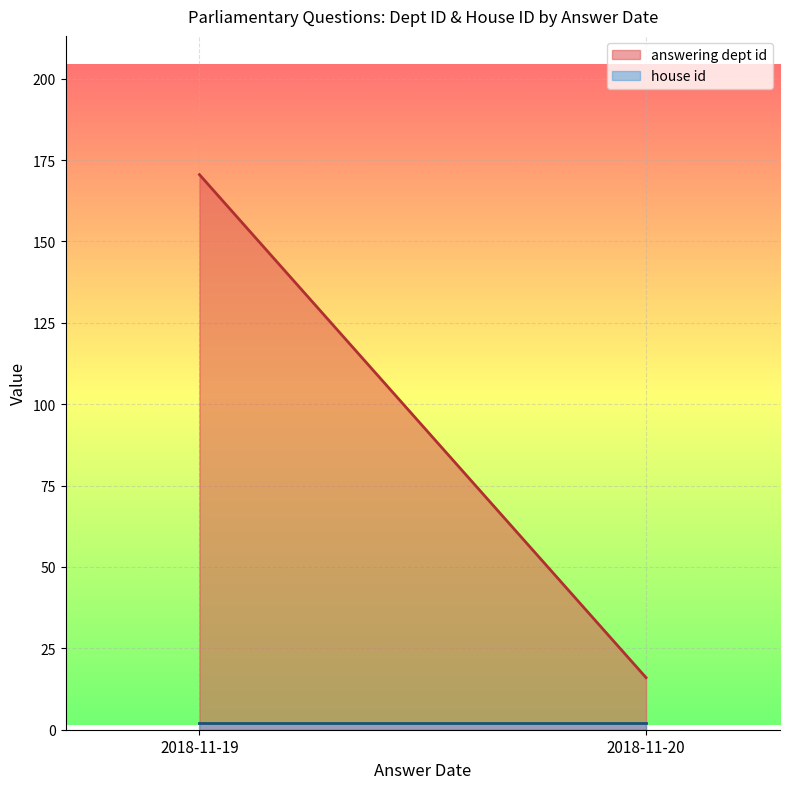

Where is the first local minimum for answering dept id?

2018-11-20